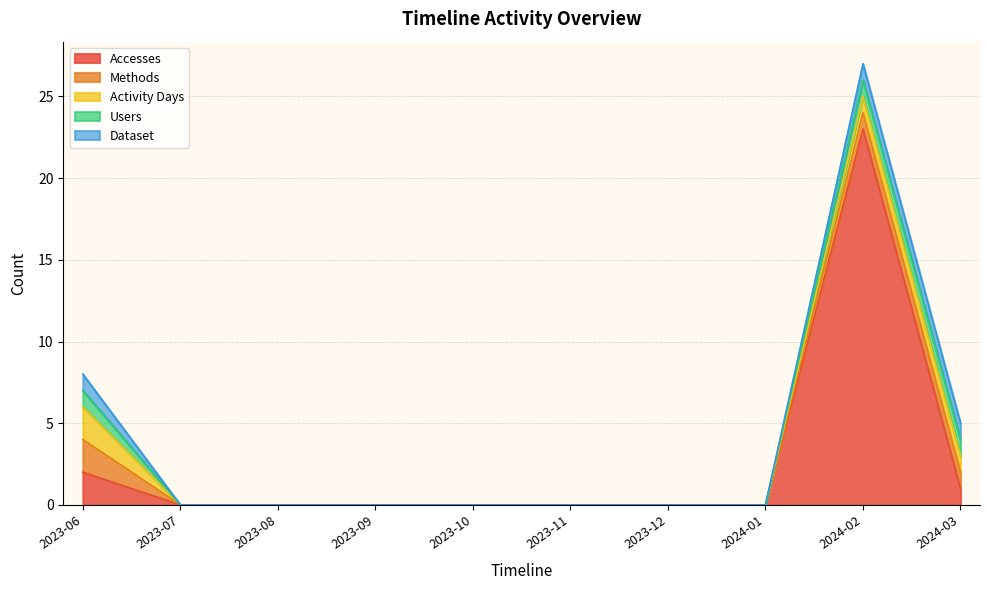

True or false: Activity Days and Methods intersect in this chart.

False